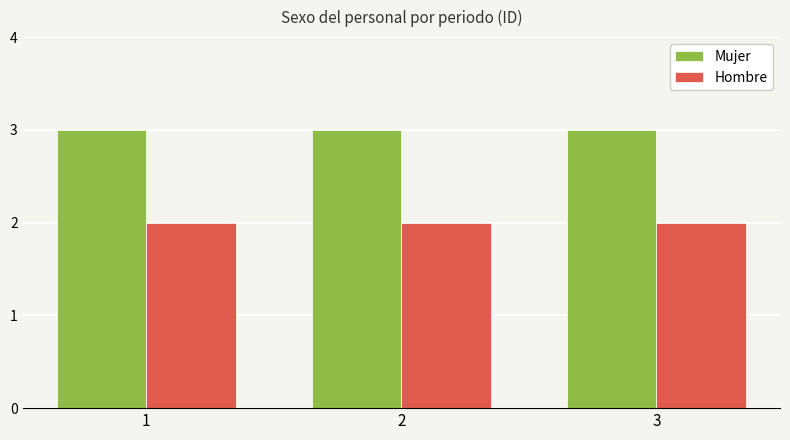

At how many categories does at least one series exceed 2?

3